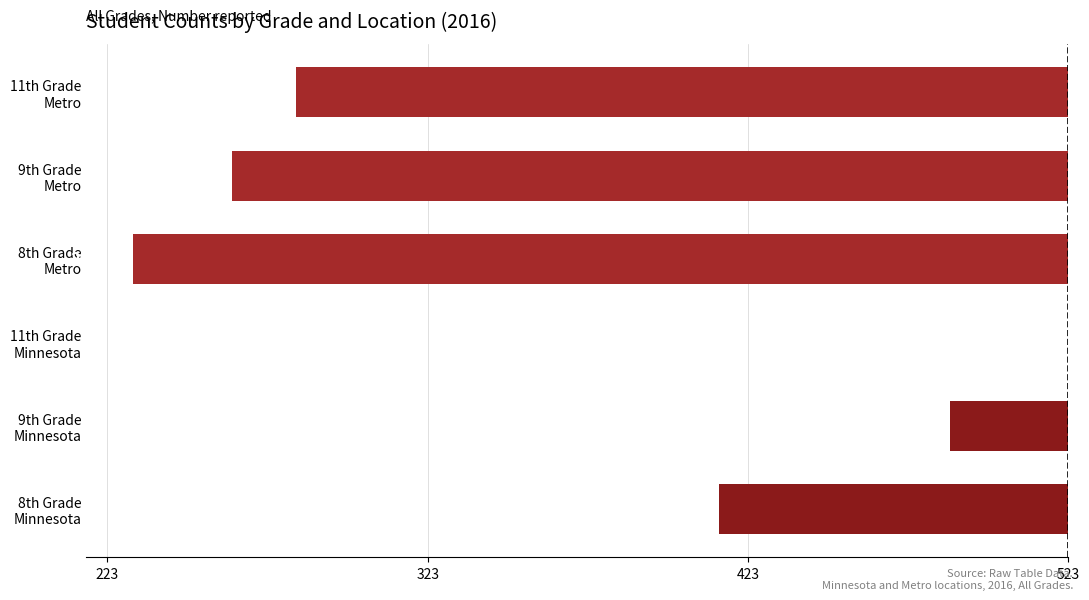

Are the bars horizontal?

Yes